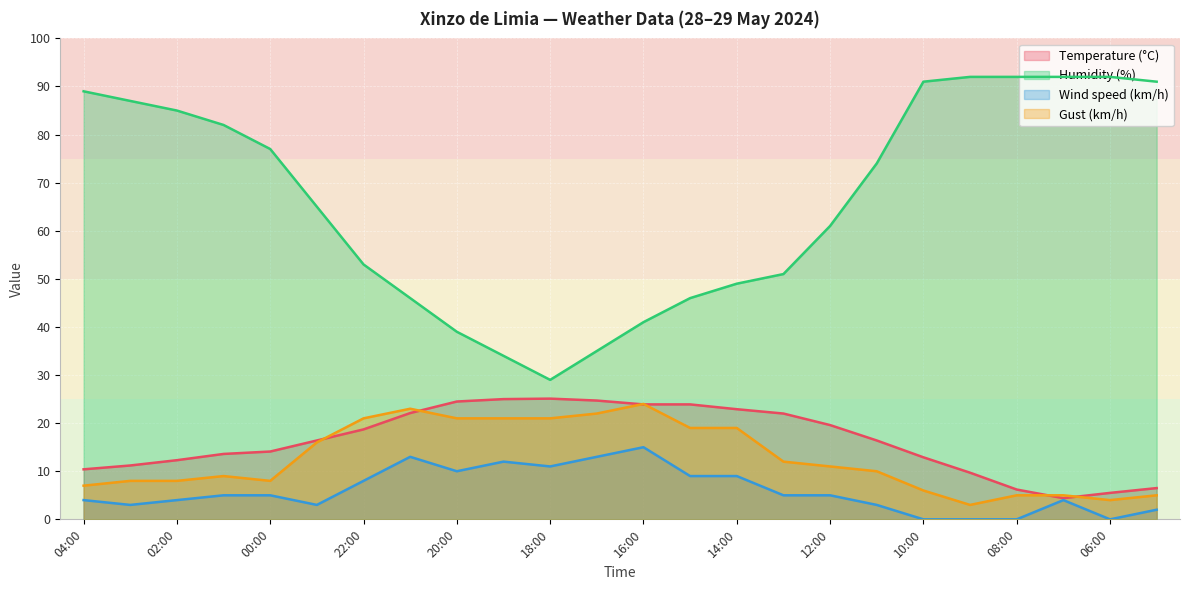

What is the difference between the highest and lowest values at 01:00?

77.0